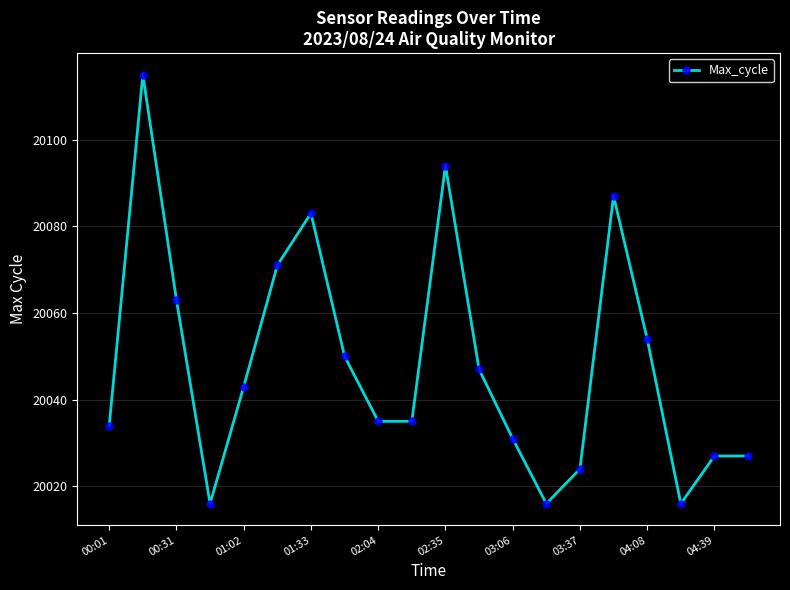

True or false: the data has more than 0 interior local peaks.

True